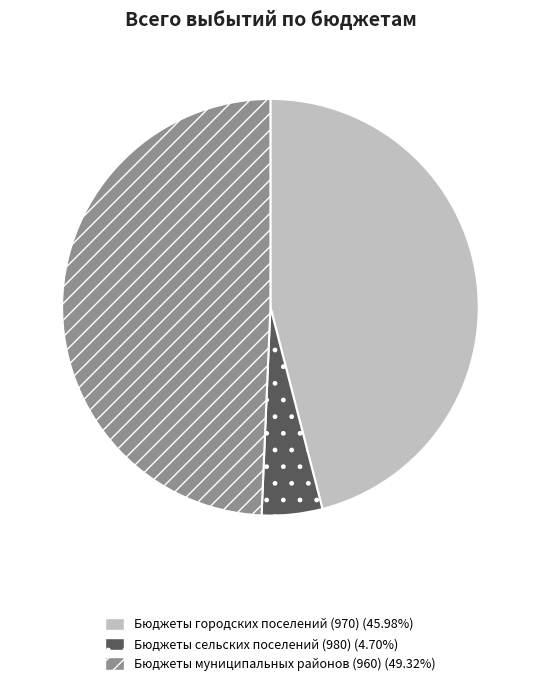

Rank the categories by value from lowest to highest.

Бюджеты сельских поселений (980), Бюджеты городских поселений (970), Бюджеты муниципальных районов (960)